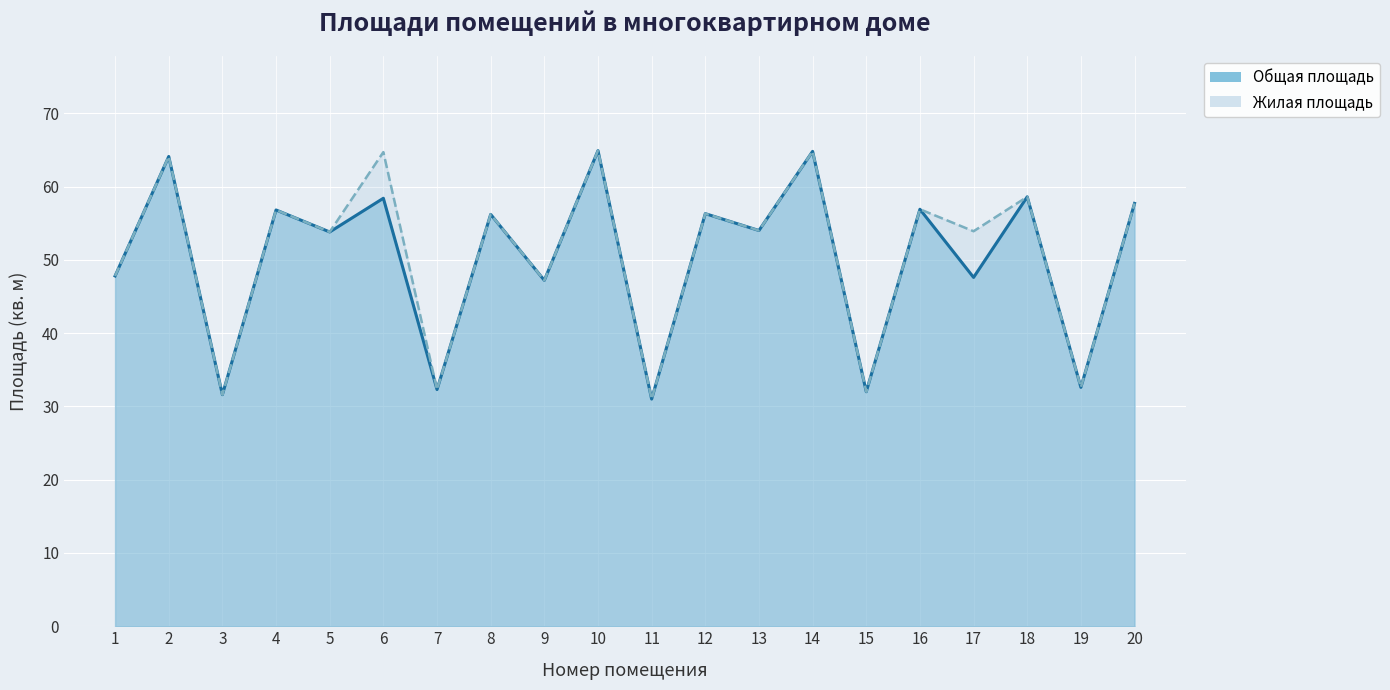

Between 6 and 13, which series saw the biggest shift?

Жилая площадь